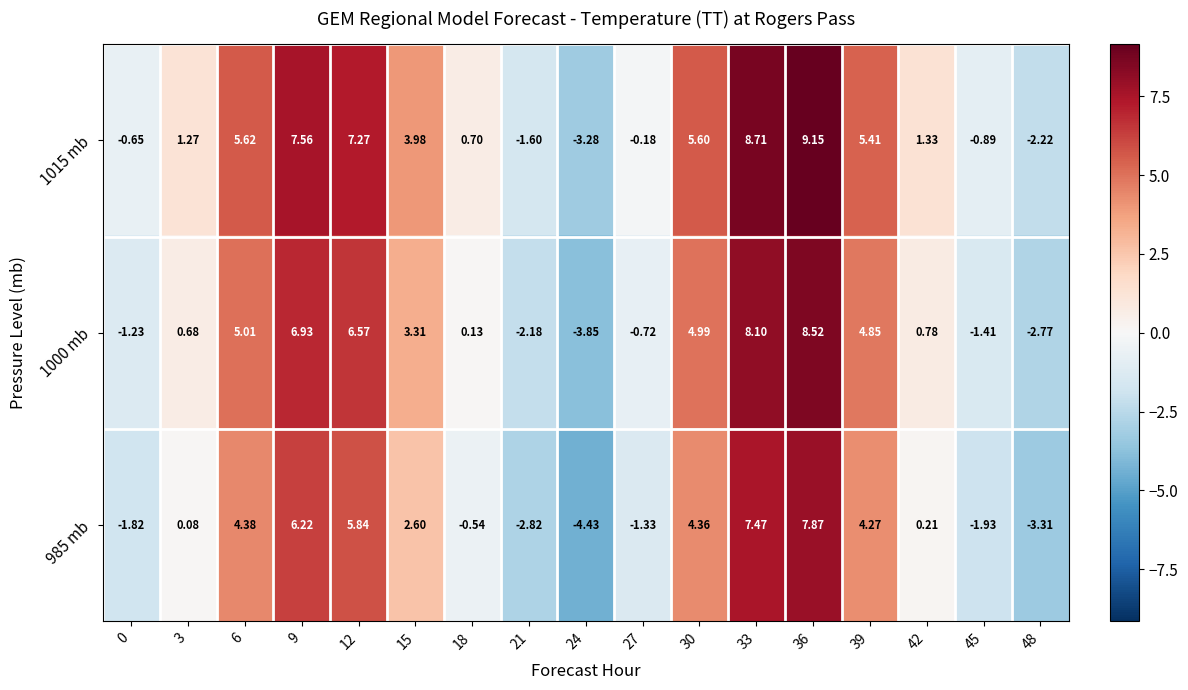

Is the value of 985 mb at 42 greater than the value of 1000 mb at 24?

Yes